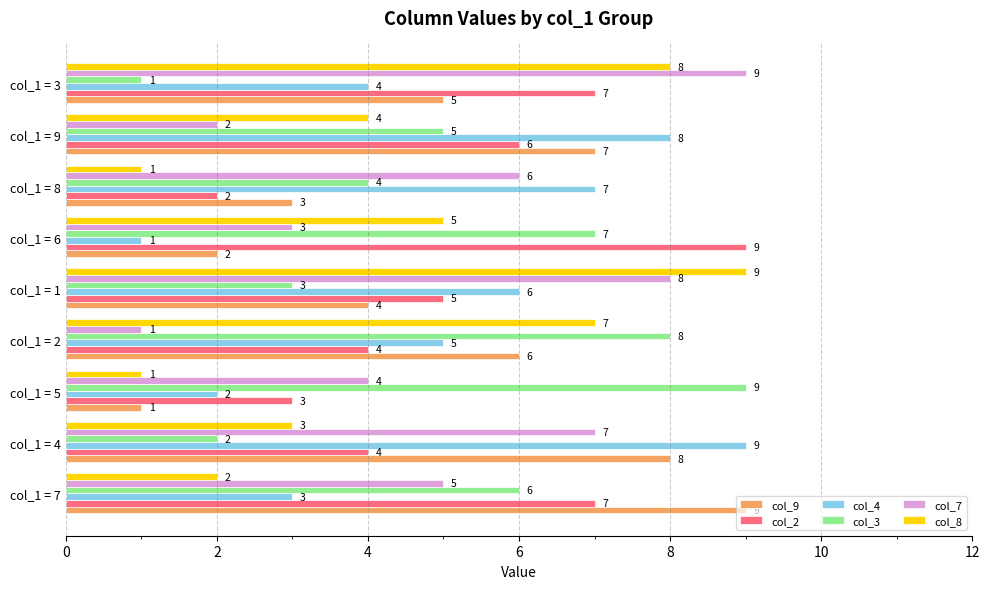

Rank the categories by col_9 value from highest to lowest.

col_1 = 7, col_1 = 4, col_1 = 9, col_1 = 2, col_1 = 3, col_1 = 1, col_1 = 8, col_1 = 6, col_1 = 5